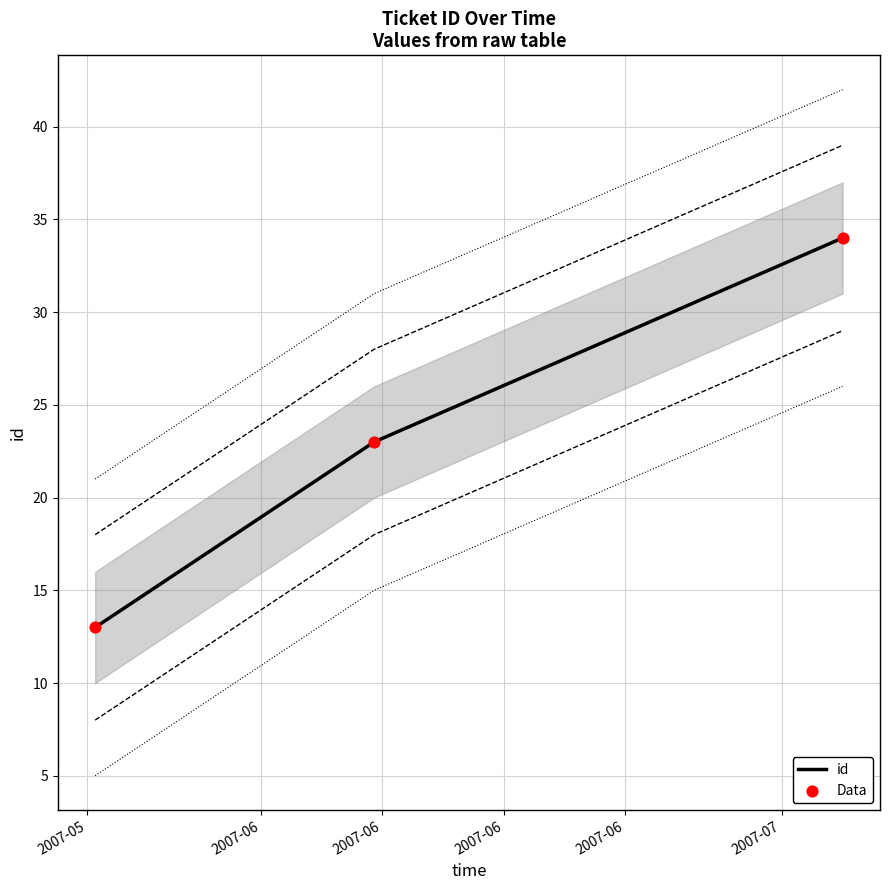

Is the value of Data at 2007-06 greater than the value of id at 2007-06?

No